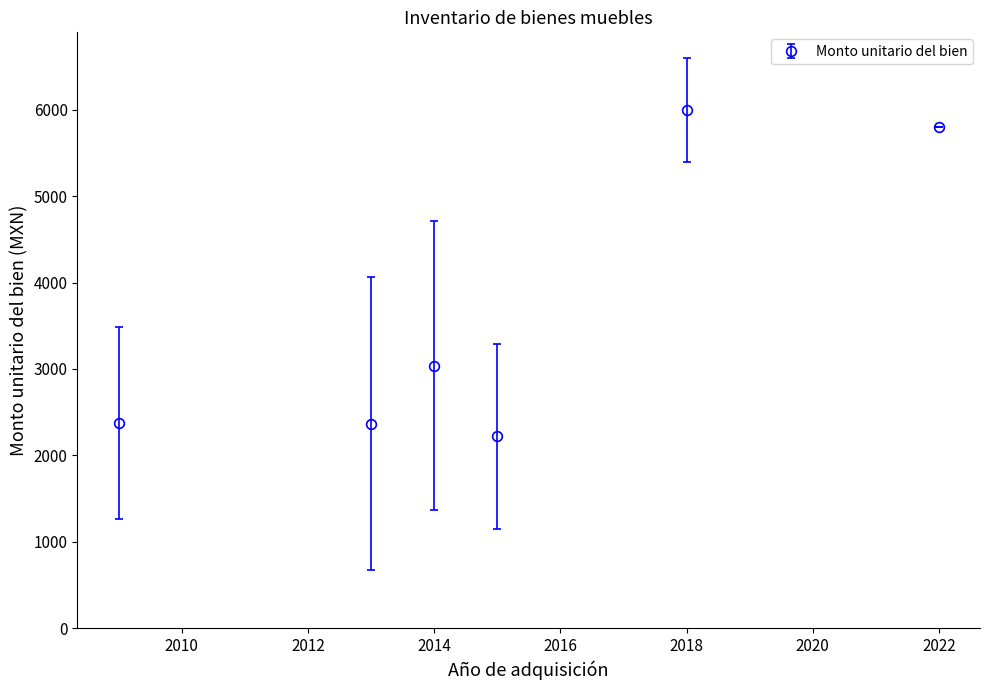

What is the value of the 3rd point from the left?

3036.4